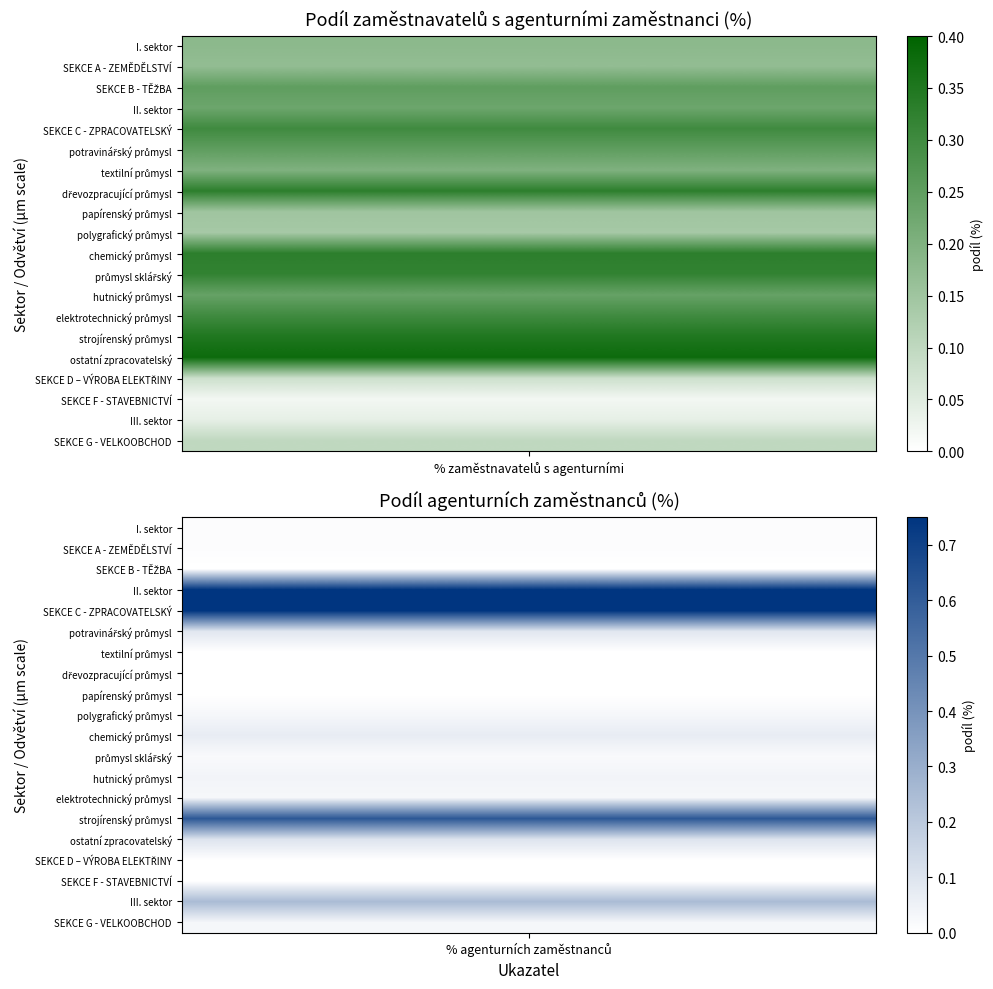

Reading left to right, extract all data points from this chart.

I. sektor: 0.2	0.0
SEKCE A - ZEMĚDĚLSTVÍ: 0.2	0.0
SEKCE B - TĚŽBA: 0.2	0.0
II. sektor: 0.2	0.8
SEKCE C - ZPRACOVATELSKÝ: 0.3	0.8
potravinářský průmysl: 0.2	0.1
textilní průmysl: 0.2	0.0
dřevozpracující průmysl: 0.3	0.0
papírenský průmysl: 0.1	0.0
polygrafický průmysl: 0.1	0.0
chemický průmysl: 0.3	0.1
průmysl sklářský: 0.3	0.0
hutnický průmysl: 0.2	0.0
elektrotechnický průmysl: 0.3	0.0
strojírenský průmysl: 0.3	0.6
ostatní zpracovatelský: 0.4	0.1
SEKCE D – VÝROBA ELEKTŘINY: 0.1	0.0
SEKCE F - STAVEBNICTVÍ: 0.0	0.0
III. sektor: 0.0	0.2
SEKCE G - VELKOOBCHOD: 0.1	0.0